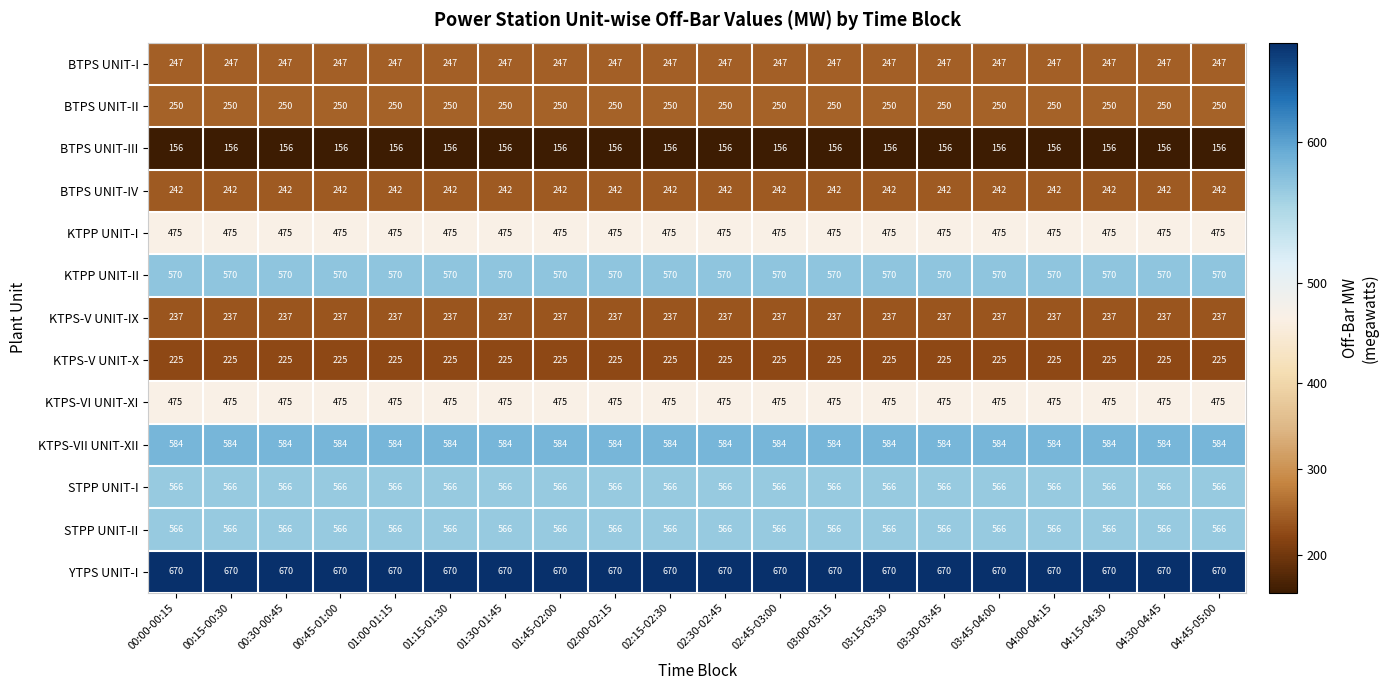

At how many categories does at least one series exceed 538?

20